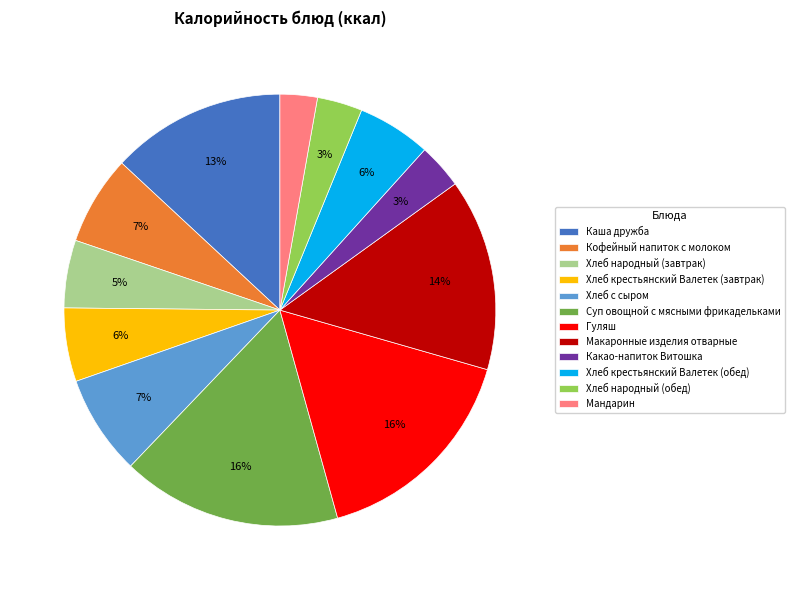

Combined, do Хлеб народный (обед) and Макаронные изделия отварные account for over 50%?

No